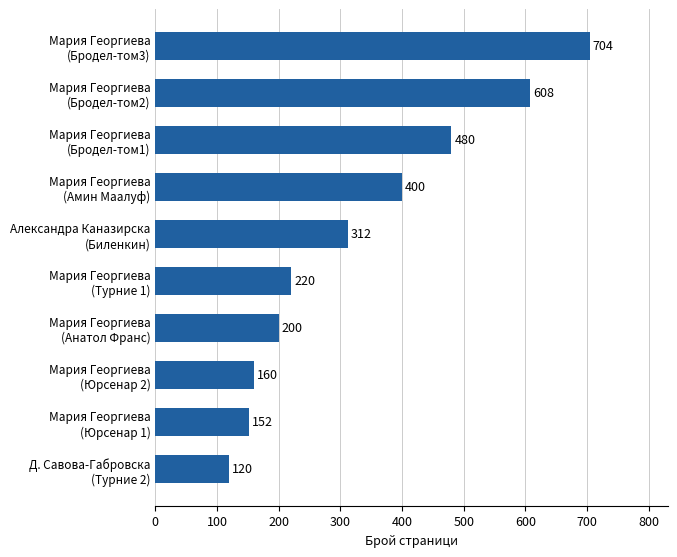

What is the value of the 9th bar from the top?

152